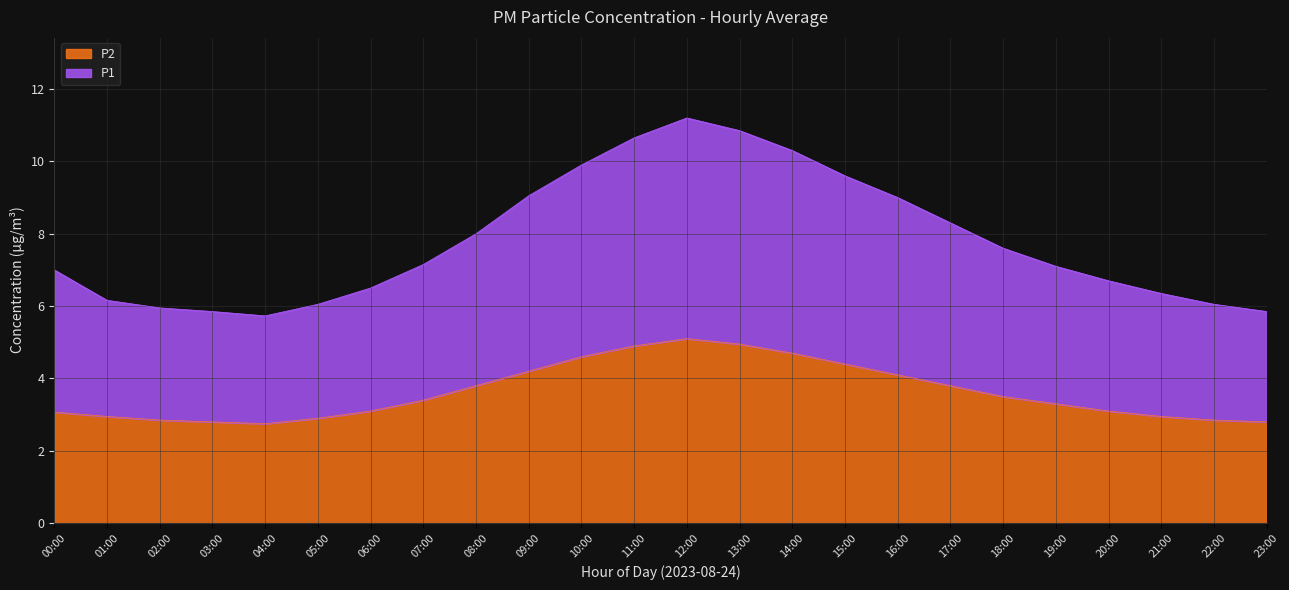

How many interior local peaks does the P2 series have?

1